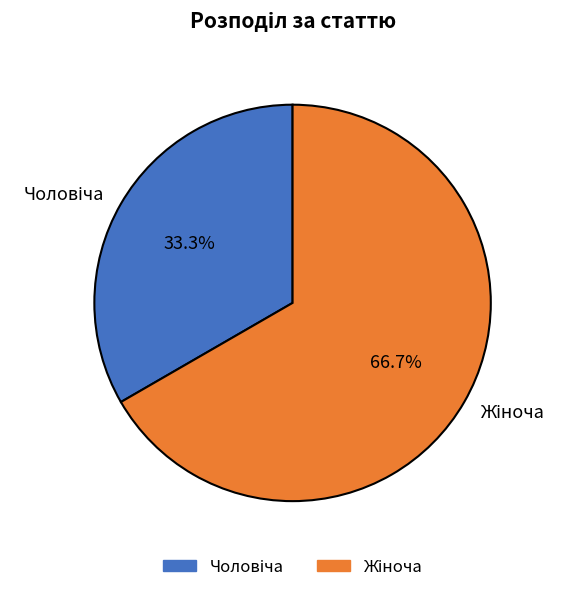

Is there a majority slice in this chart?

Yes